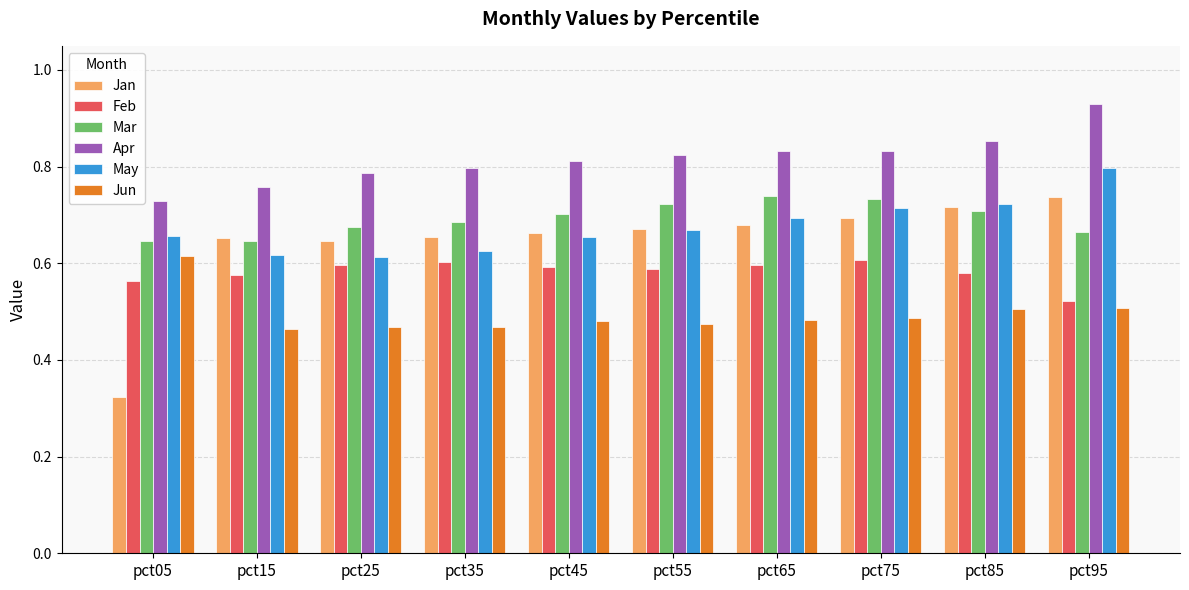

At how many categories does at least one series exceed 0?

10